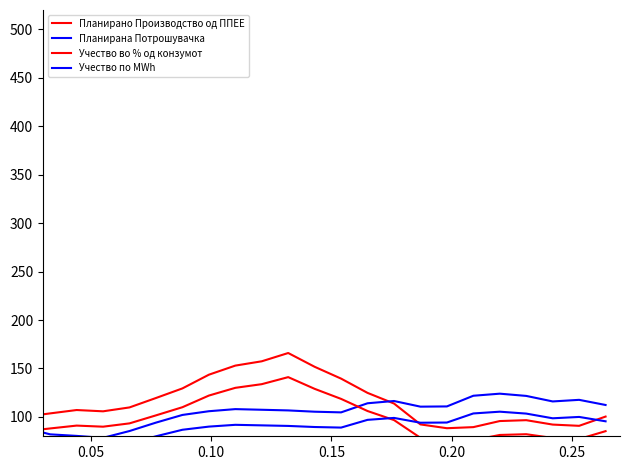

What is the greatest value displayed?

165.9